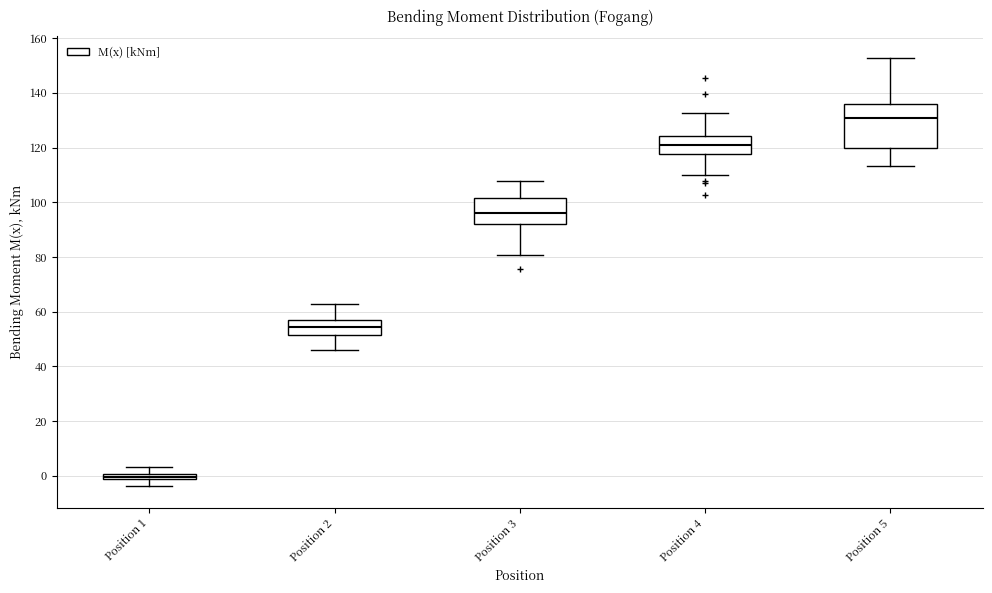

Where is the upper edge of the box for Position 3 on the y-axis? The values are not printed on the chart, so give them approximately, as read against the axis.

102